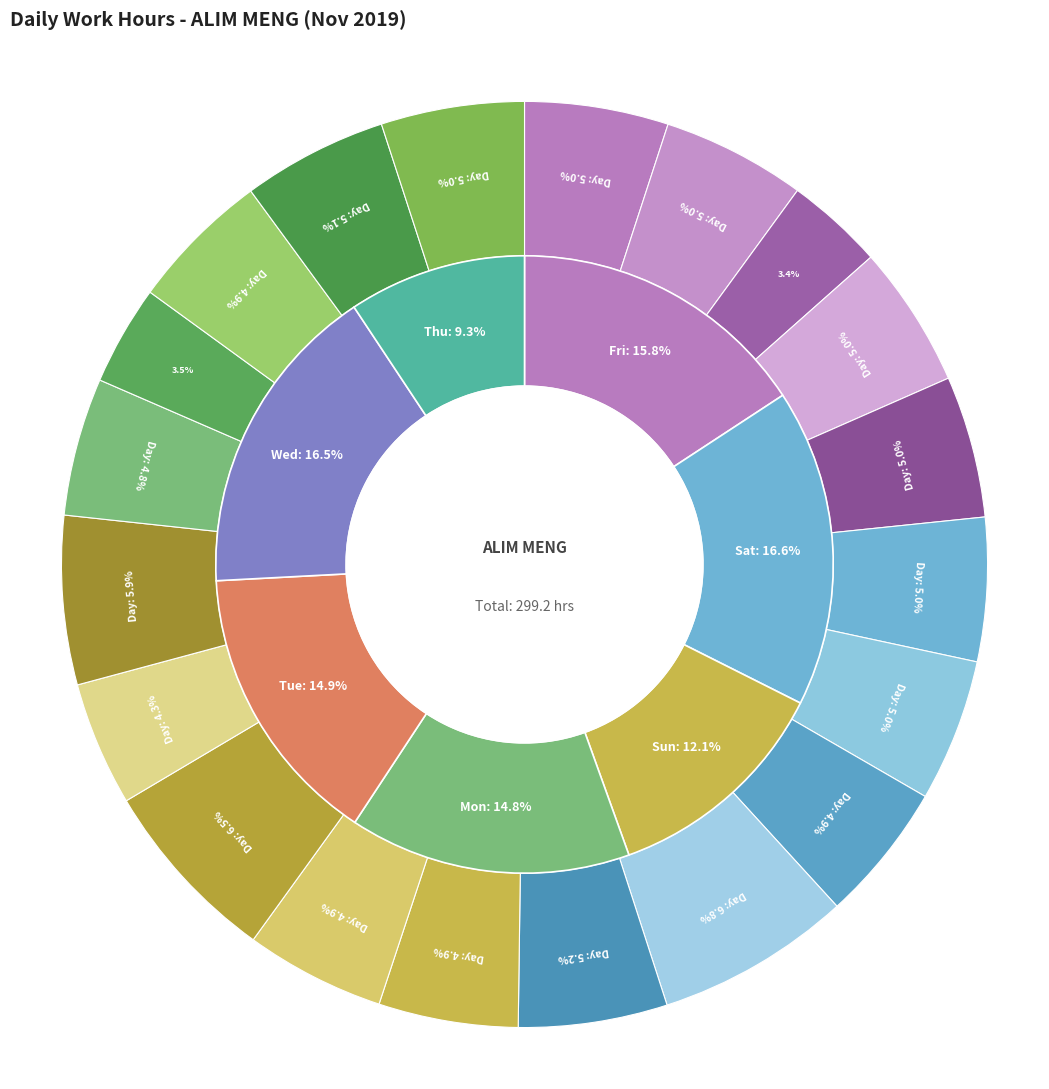

What percentage is NOT represented by Day 5 (Tue)?

95.0%